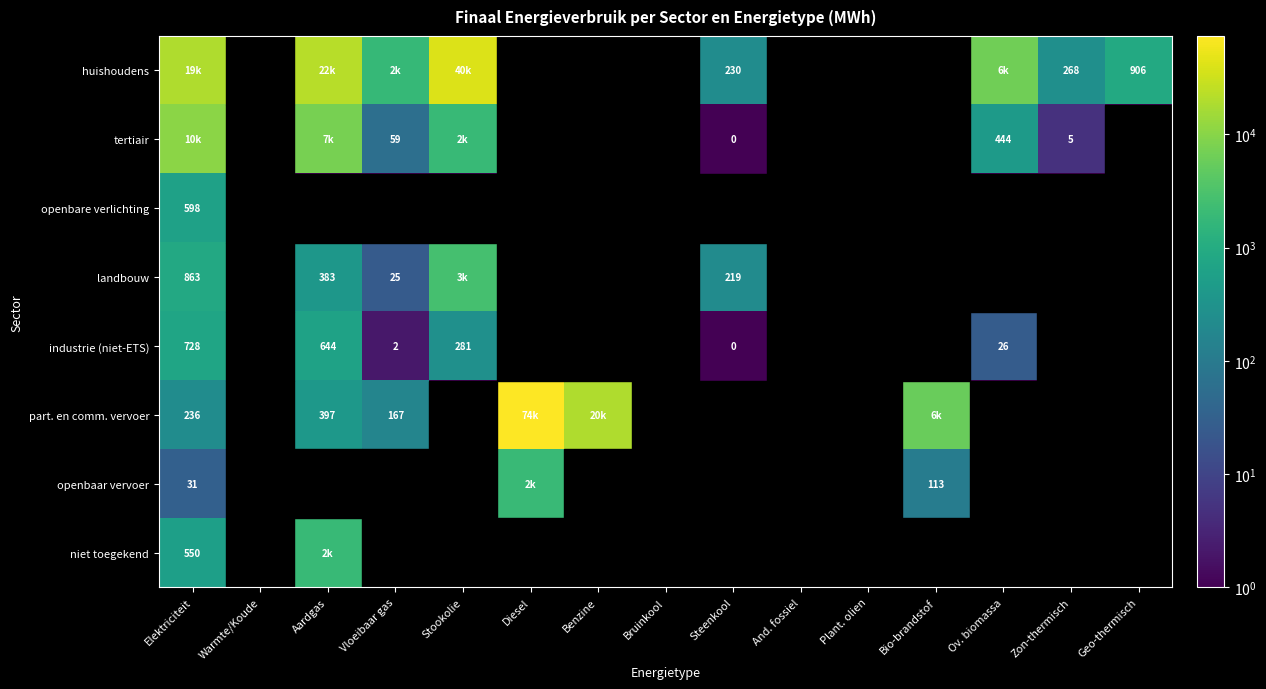

At how many categories does at least one series exceed 7865?

5